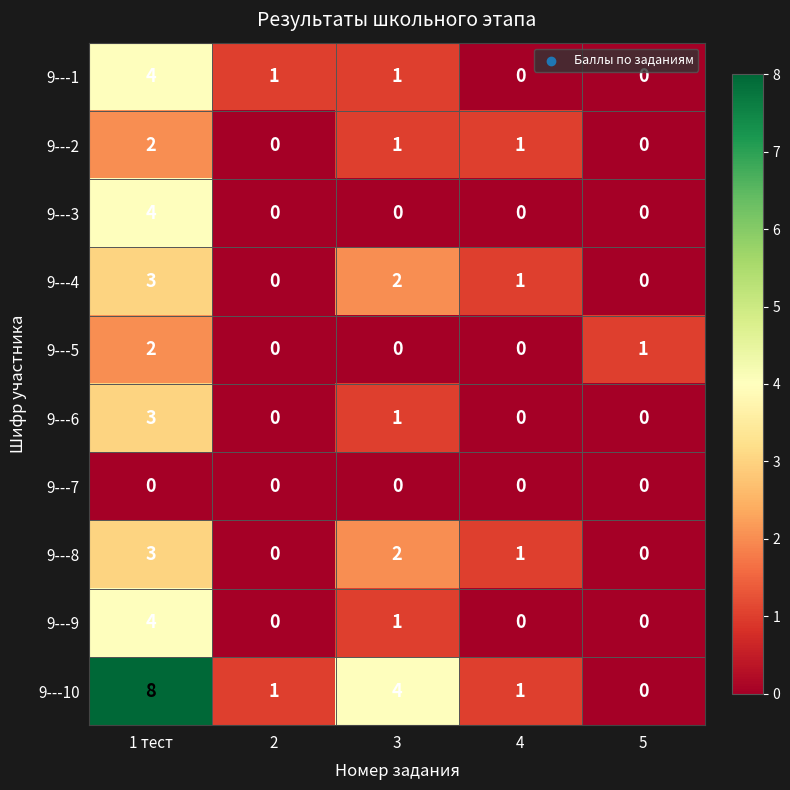

The value of 9---6 at 2 is 2. True or false?

False